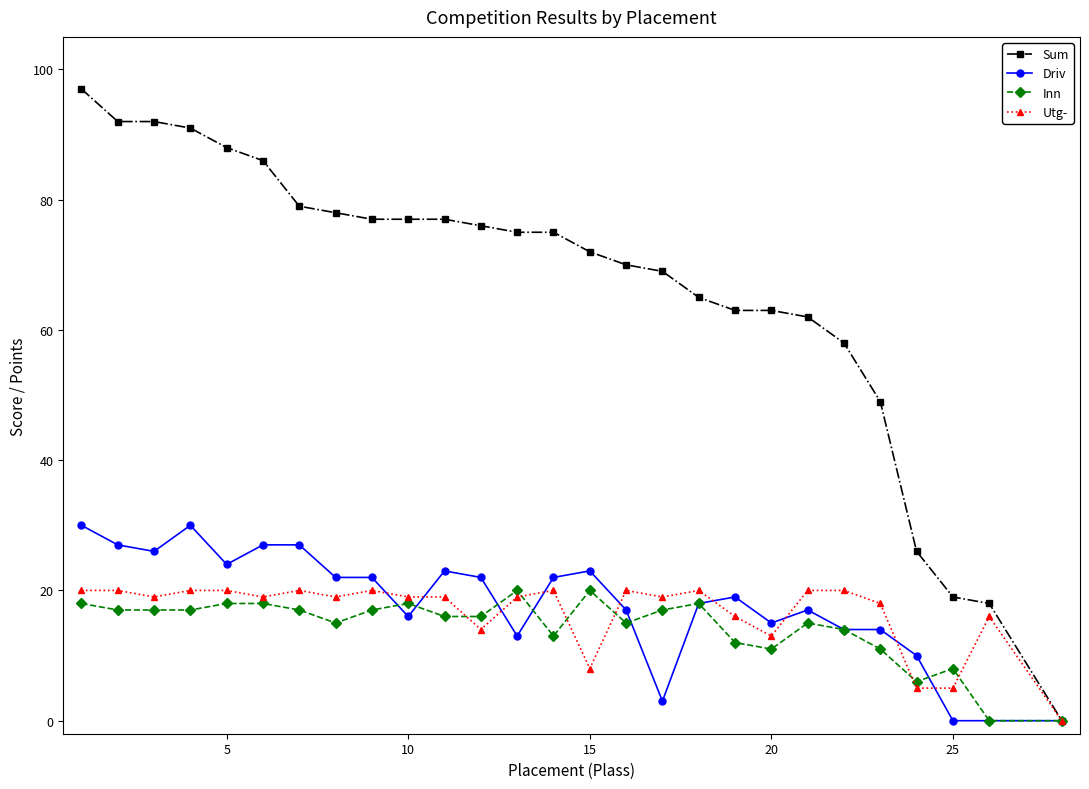

Which series has the largest range (max minus min)?

Sum